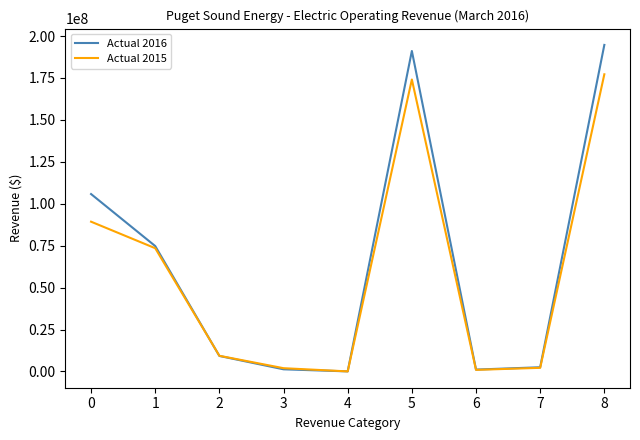

Which series has the widest spread of values?

Actual 2016